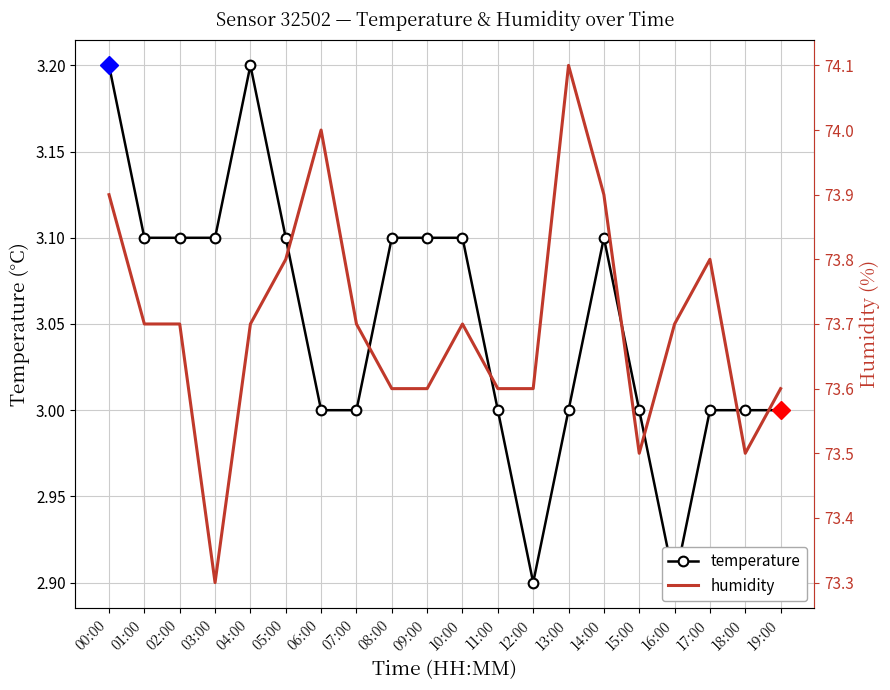

Reading left to right, transcribe all the data shown in this chart.

temperature: 3.2	3.1	3.1	3.1	3.2	3.1	3.0	3.0	3.1	3.1	3.1	3.0	2.9	3.0	3.1	3.0	2.9	3.0	3.0	3.0
humidity: 73.9	73.7	73.7	73.3	73.7	73.8	74.0	73.7	73.6	73.6	73.7	73.6	73.6	74.1	73.9	73.5	73.7	73.8	73.5	73.6